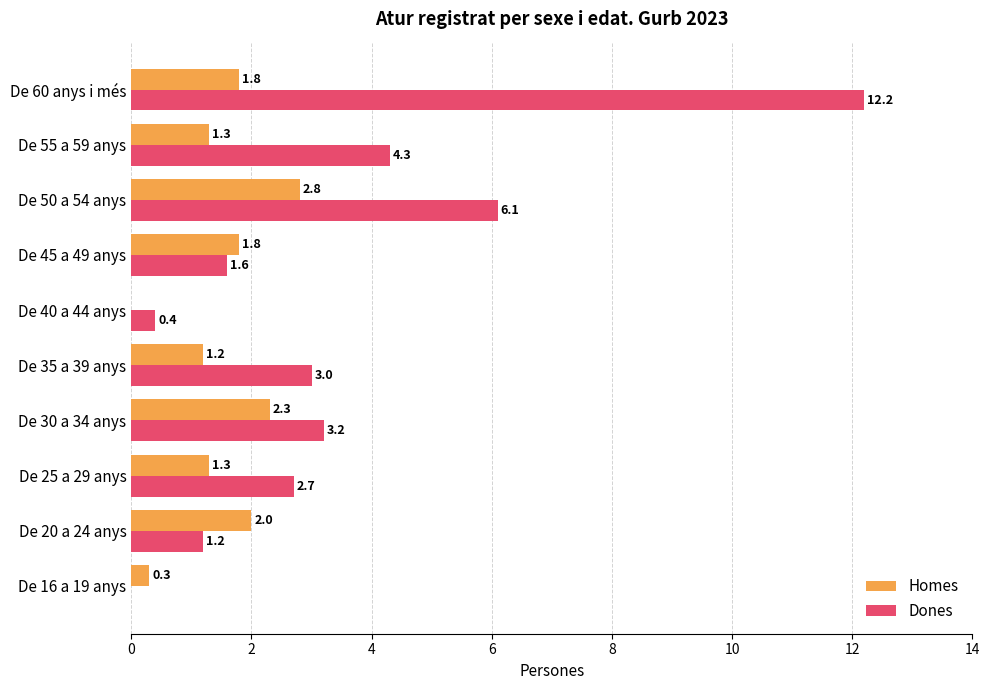

At which label is Homes closest to 1?

De 35 a 39 anys